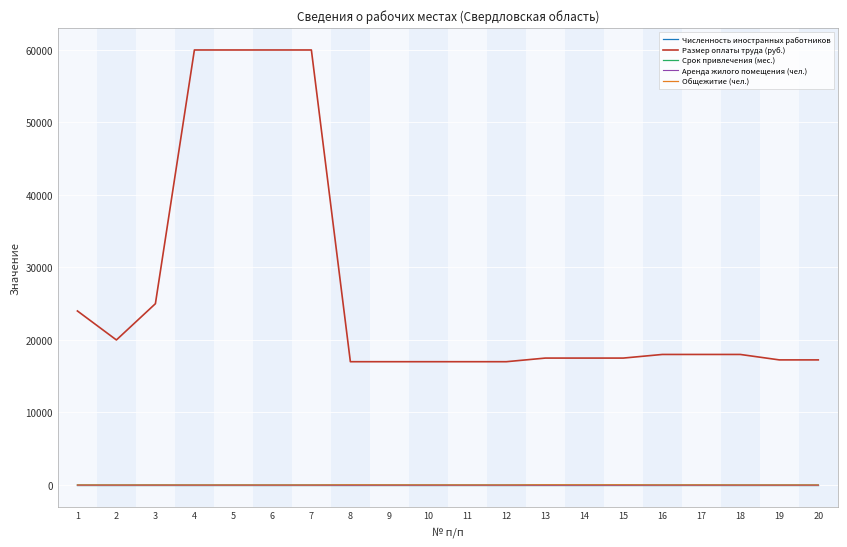

What are all the series names shown in the legend?

Численность иностранных работников, Размер оплаты труда (руб.), Срок привлечения (мес.), Аренда жилого помещения (чел.), Общежитие (чел.)